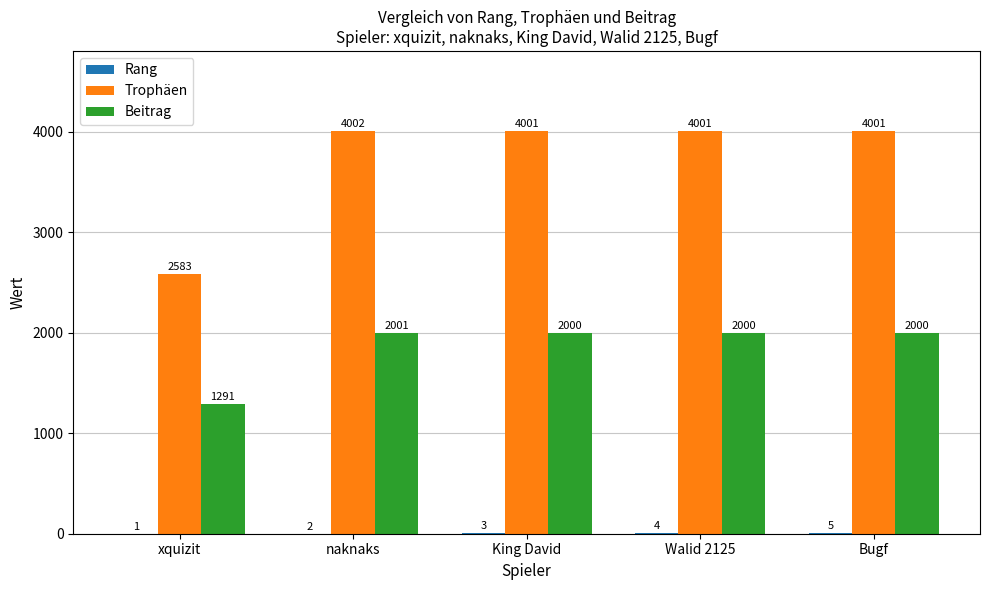

Where is Trophäen nearest to the value 3292?

xquizit